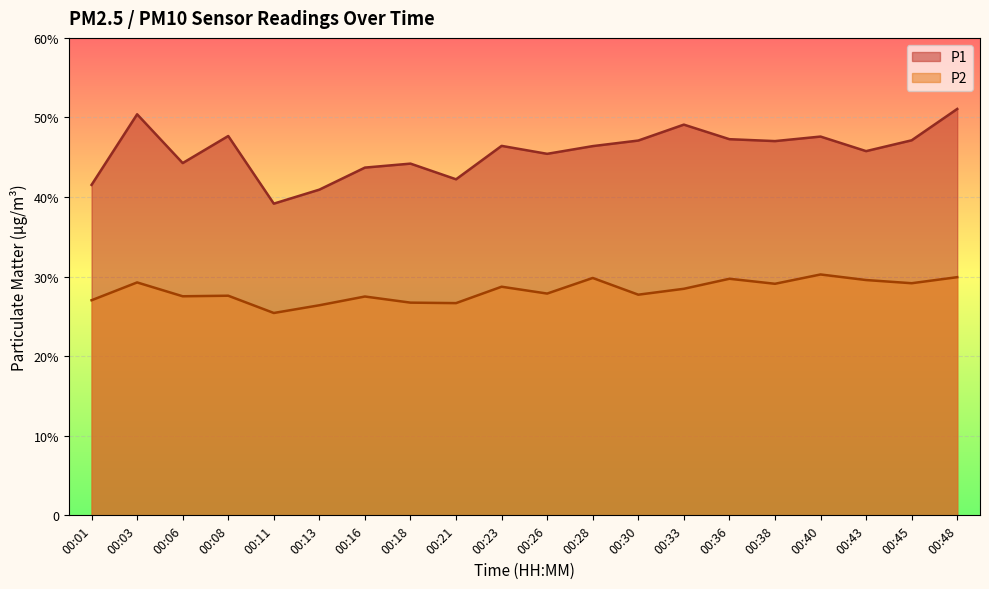

Rank the series at 00:16 from lowest to highest value.

P2, P1